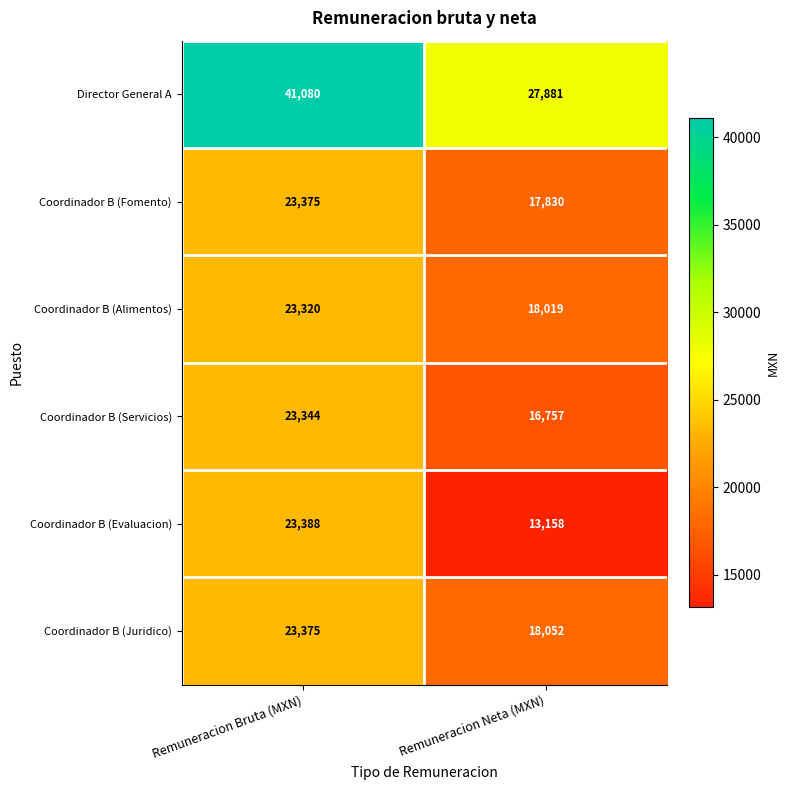

Which series has the largest total across all categories?

Director General A